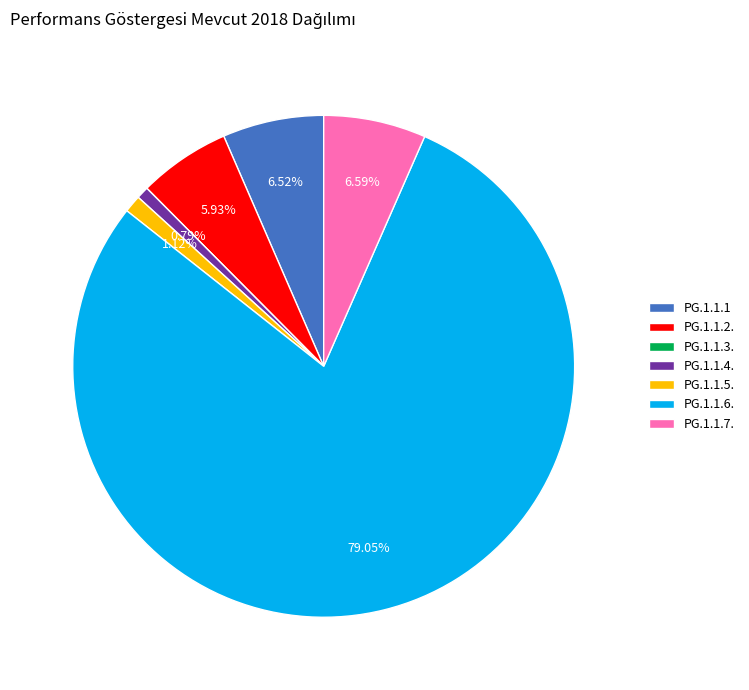

The PG.1.1.6. slice represents 79% of the pie. True or false?

True